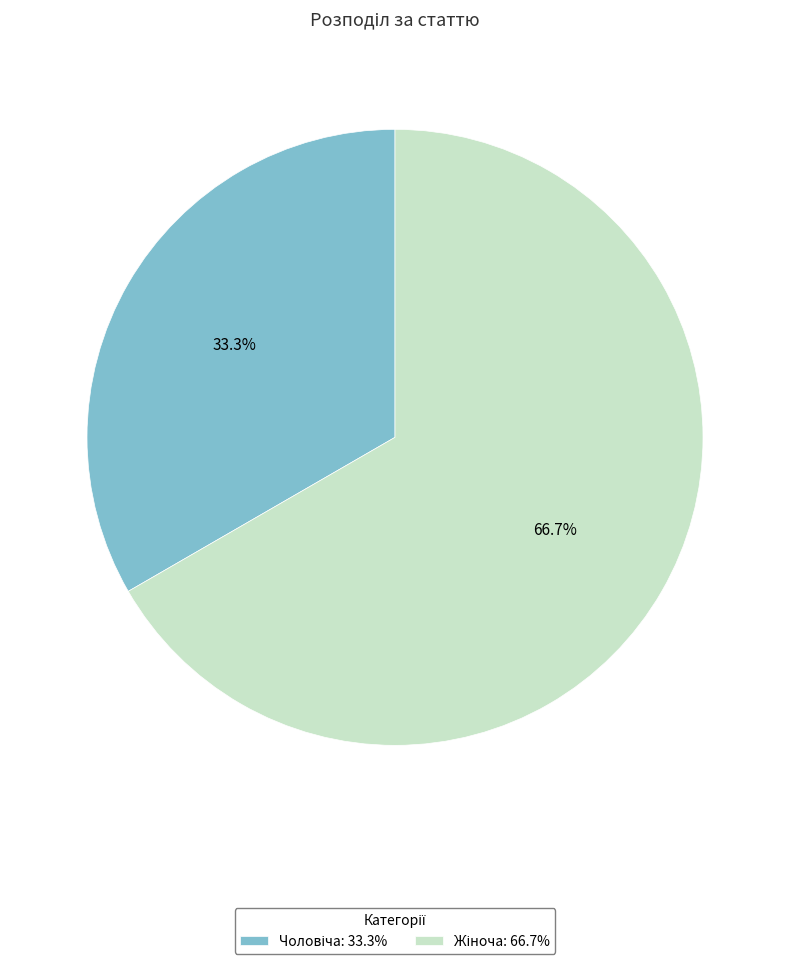

How many segments does this pie chart have?

2